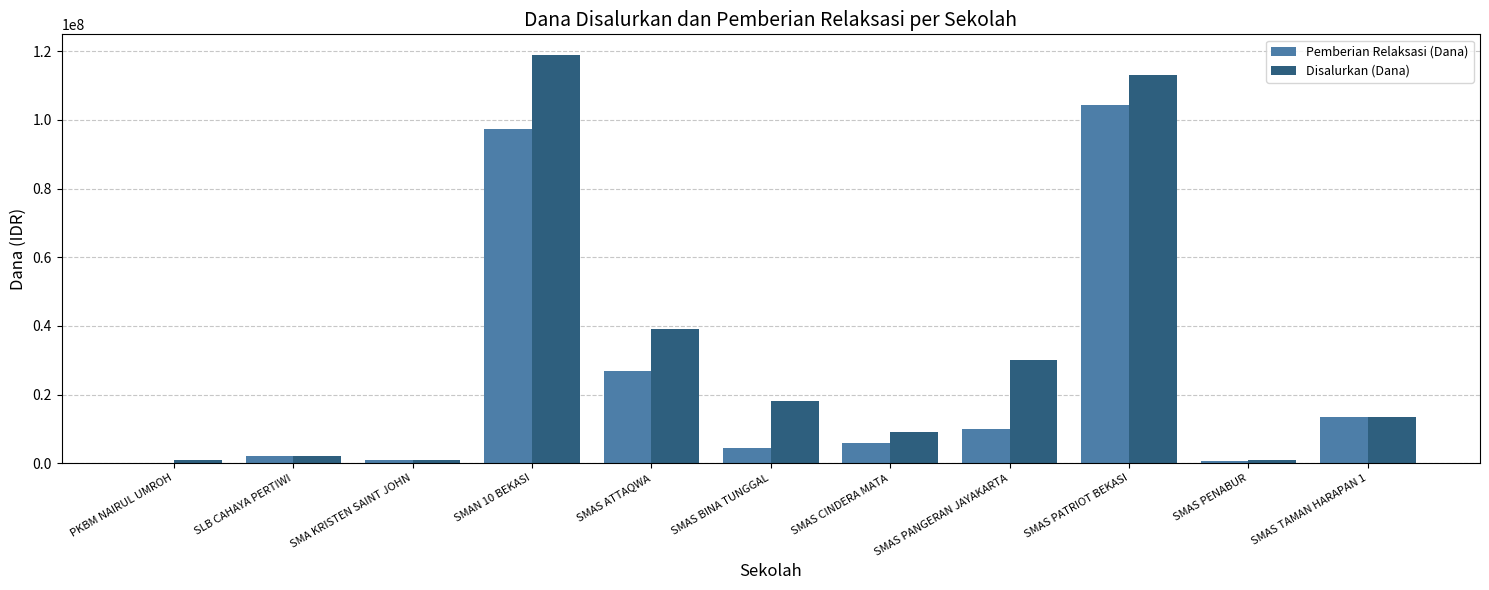

What is the sum of all Disalurkan (Dana) values?

346500000